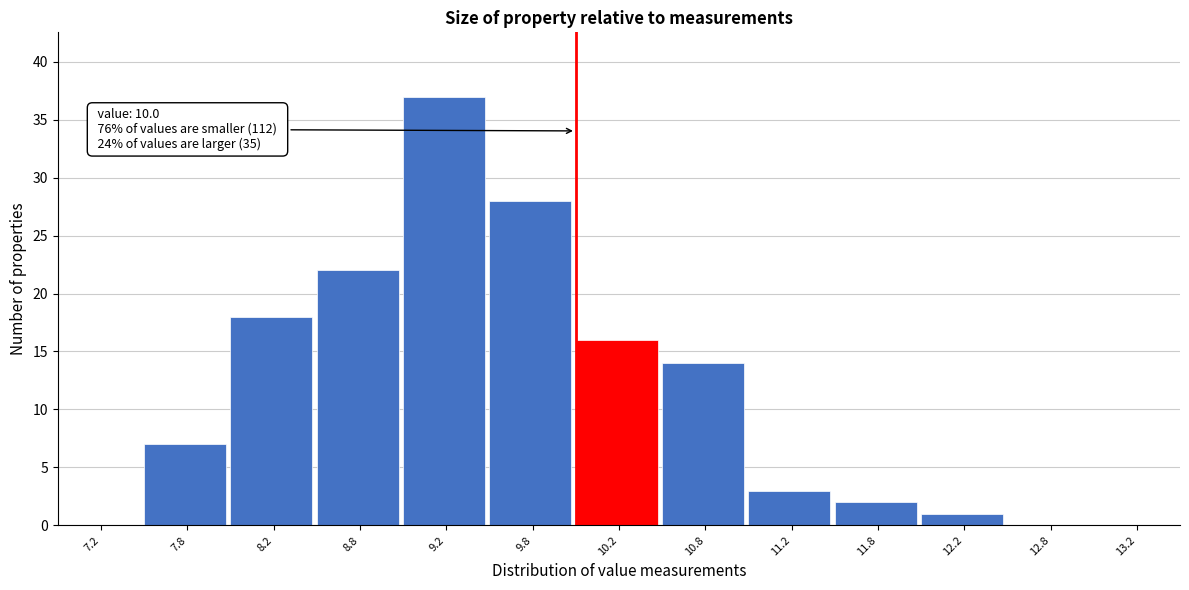

Which range on the x-axis has the tallest bar?

9.0 to 9.5